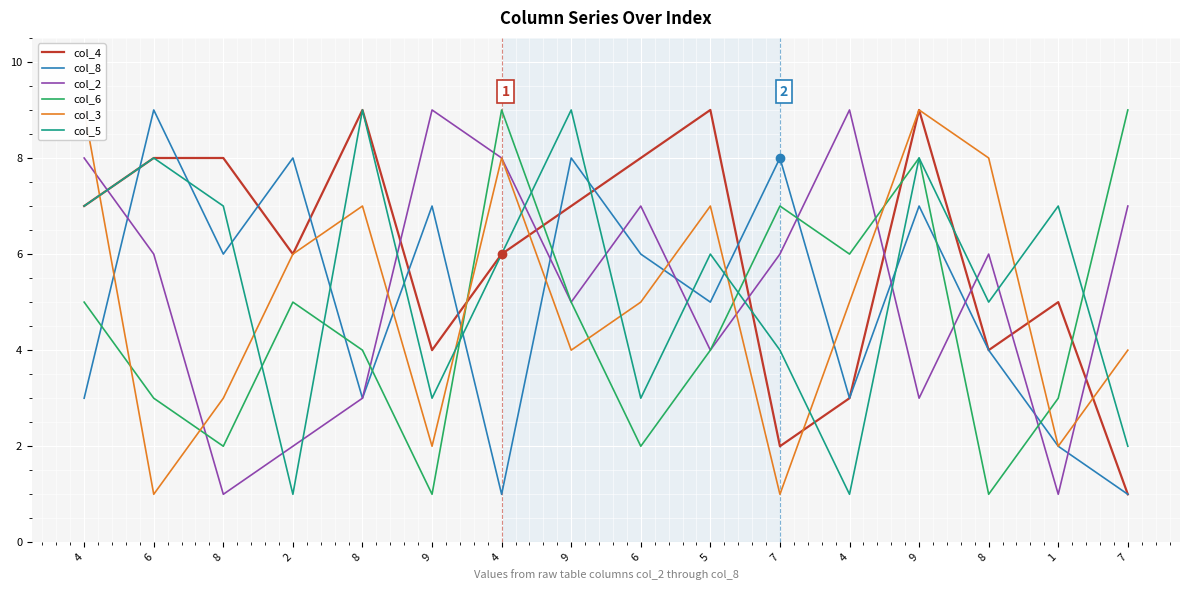

How many data points in col_5 are less than 6?

7